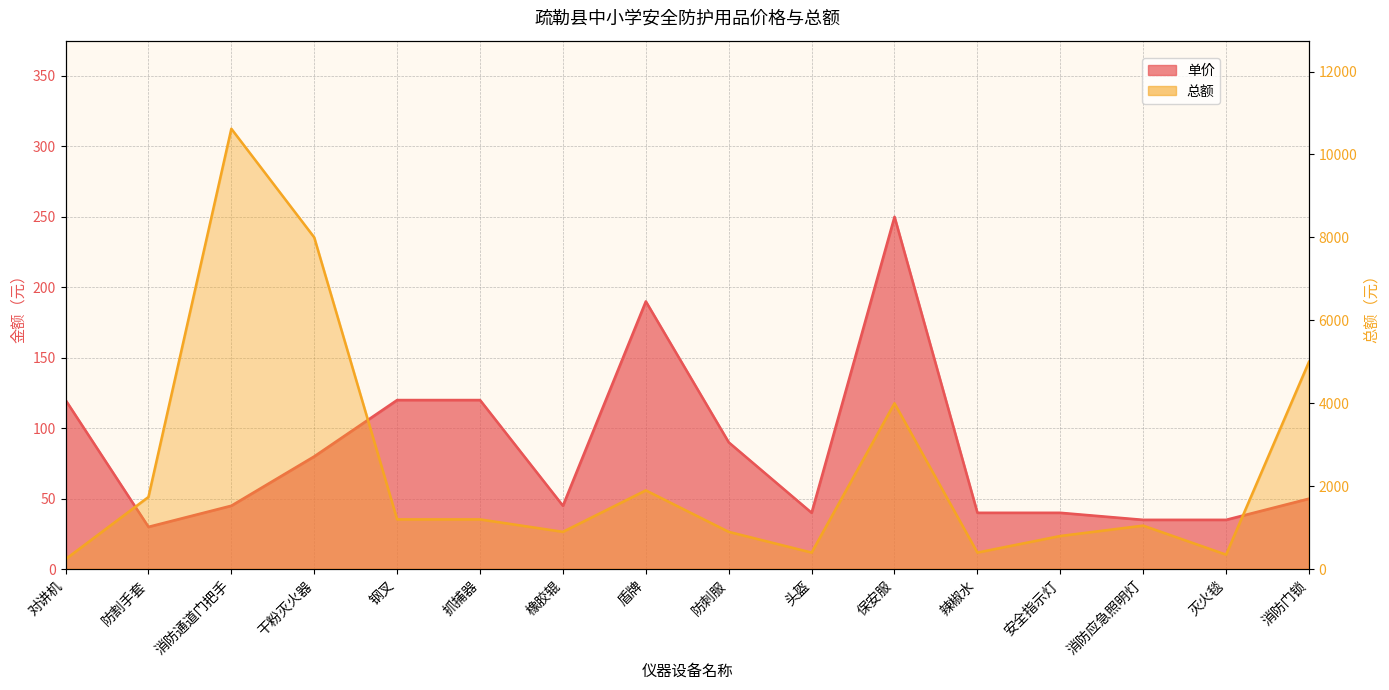

List the labels in order of 总额 value, largest first.

消防通道门把手, 干粉灭火器, 消防门锁, 保安服, 盾牌, 防割手套, 钢叉, 抓捕器, 消防应急照明灯, 橡胶辊, 防刺服, 安全指示灯, 头盔, 辣椒水, 灭火毯, 对讲机